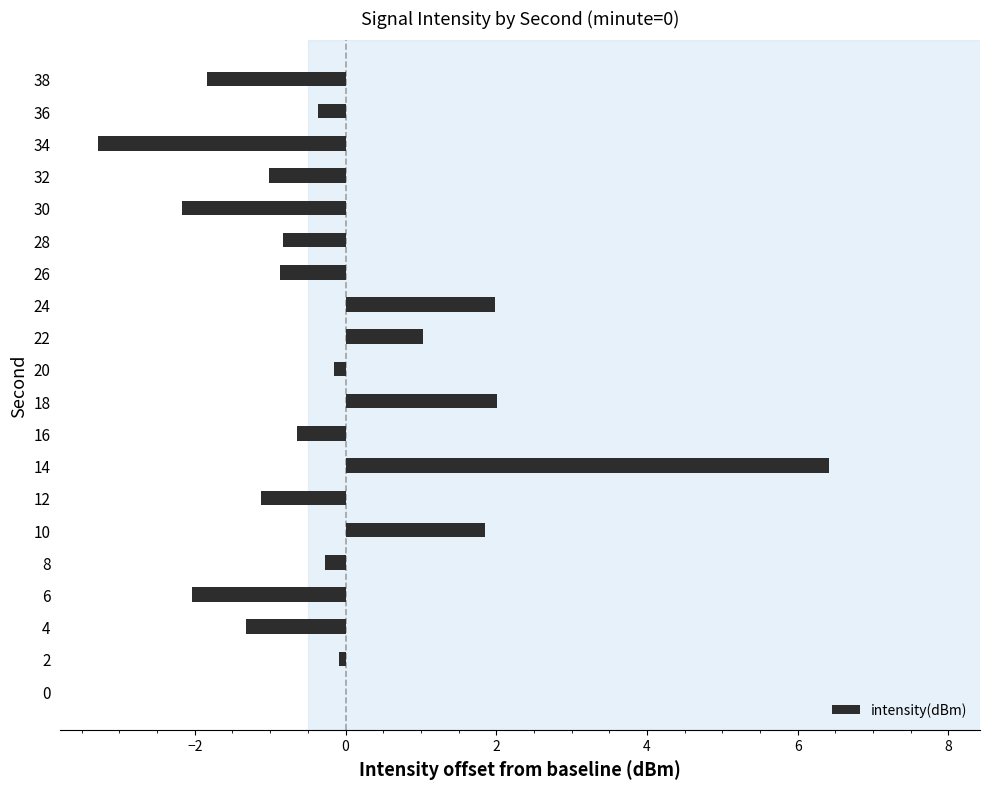

What is the change in value from 36 to 38?

-1.5